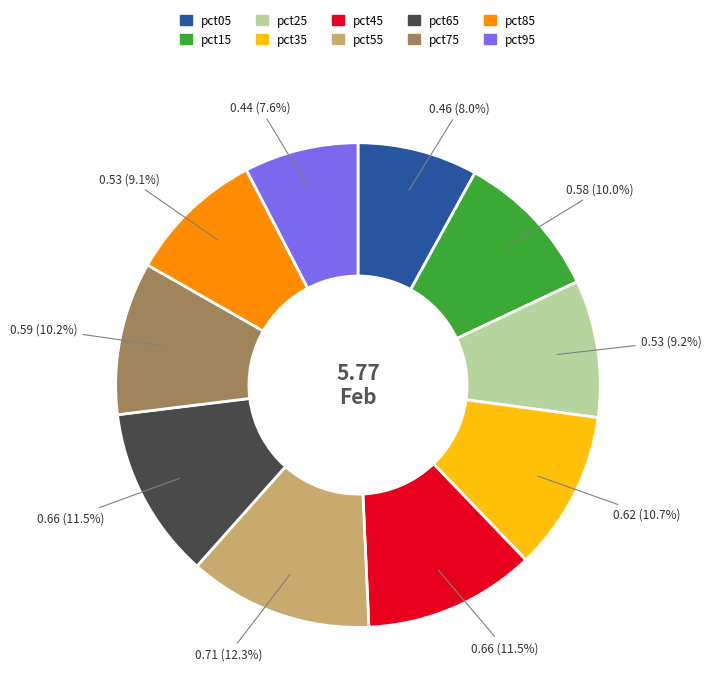

To the nearest percent, what percentage of the pie is pct95?

8%